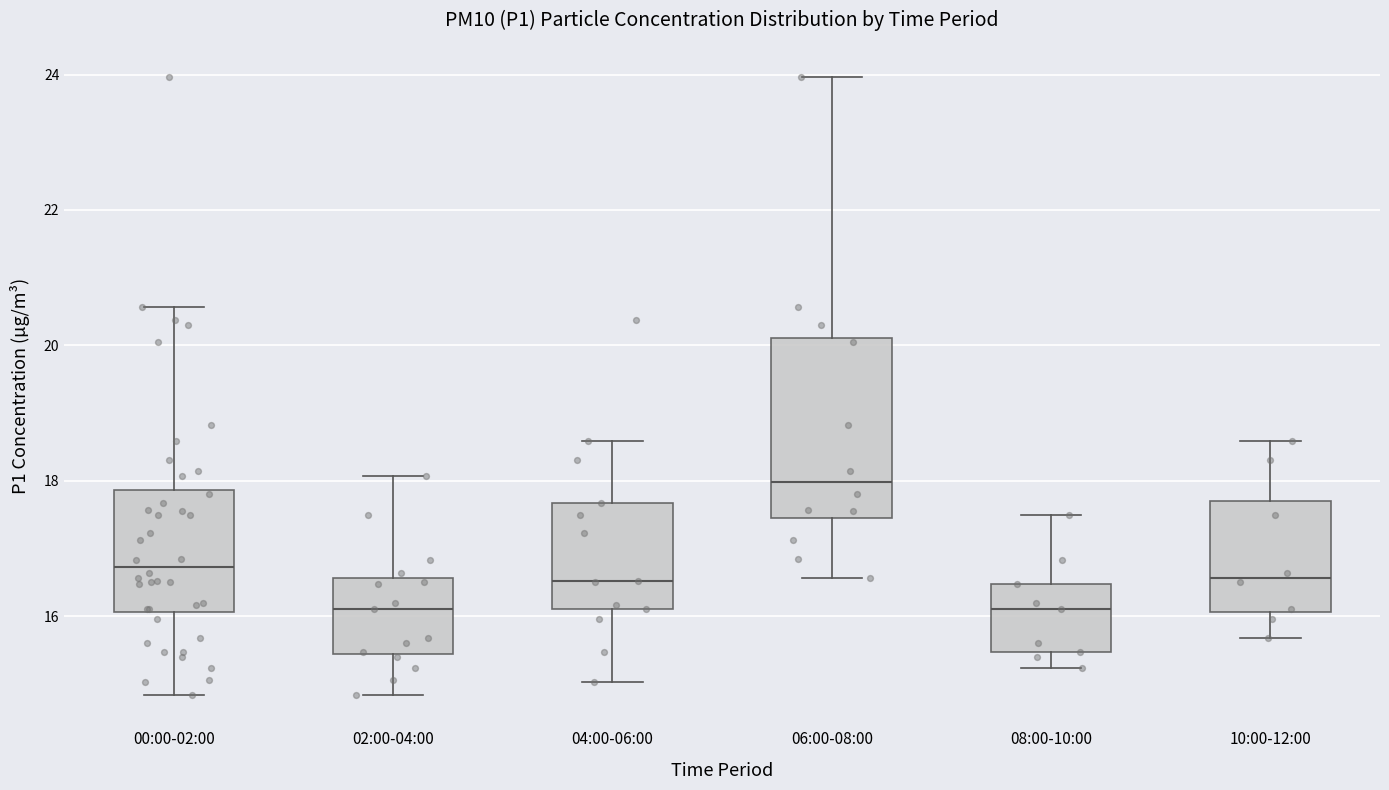

Reading left to right, read every box against the y-axis: the position of its median line, the range the box covers, and the ends of its whiskers. The values are not printed on the chart, so give them approximately, as read against the axis.

00:00-02:00: median 16.8, box 16.0 to 17.8, whiskers 14.8 to 20.6
02:00-04:00: median 16.2, box 15.4 to 16.6, whiskers 14.8 to 18.0
04:00-06:00: median 16.6, box 16.2 to 17.6, whiskers 15.0 to 18.6
06:00-08:00: median 18.0, box 17.4 to 20.2, whiskers 16.6 to 24.0
08:00-10:00: median 16.2, box 15.4 to 16.4, whiskers 15.2 to 17.6
10:00-12:00: median 16.6, box 16.0 to 17.8, whiskers 15.6 to 18.6